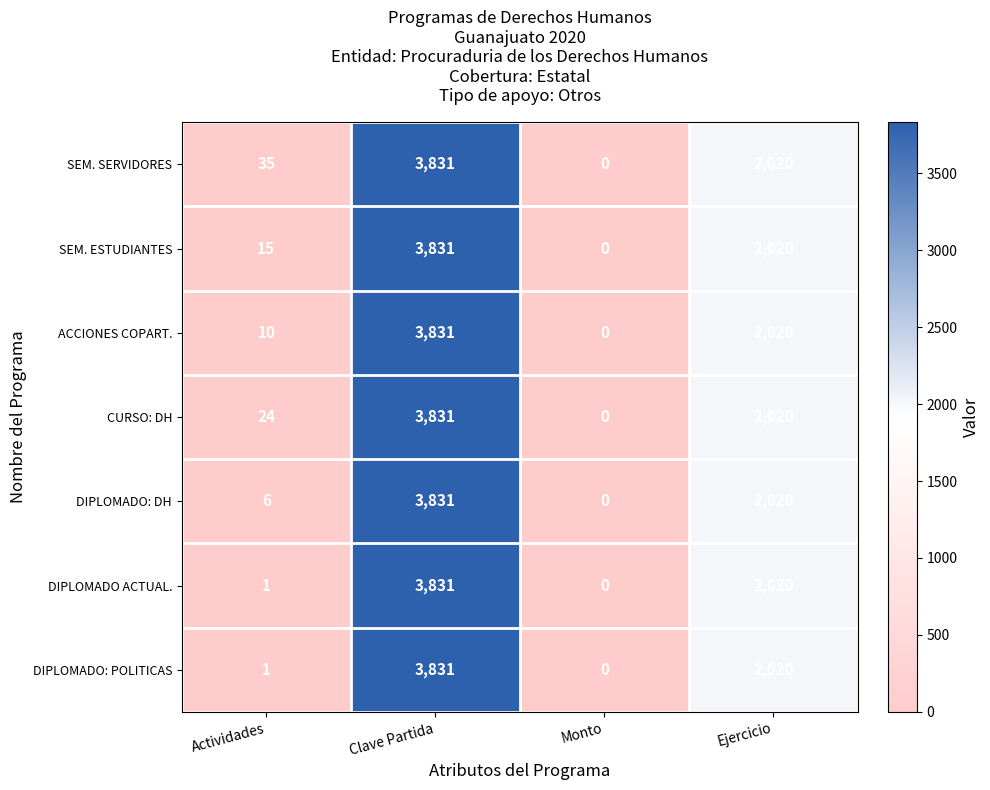

Reading left to right, extract all data points from this chart.

SEM. SERVIDORES: Actividades=35	Clave Partida=3831	Monto=0	Ejercicio=2020
SEM. ESTUDIANTES: Actividades=15	Clave Partida=3831	Monto=0	Ejercicio=2020
ACCIONES COPART.: Actividades=10	Clave Partida=3831	Monto=0	Ejercicio=2020
CURSO: DH: Actividades=24	Clave Partida=3831	Monto=0	Ejercicio=2020
DIPLOMADO: DH: Actividades=6	Clave Partida=3831	Monto=0	Ejercicio=2020
DIPLOMADO ACTUAL.: Actividades=1	Clave Partida=3831	Monto=0	Ejercicio=2020
DIPLOMADO: POLITICAS: Actividades=1	Clave Partida=3831	Monto=0	Ejercicio=2020